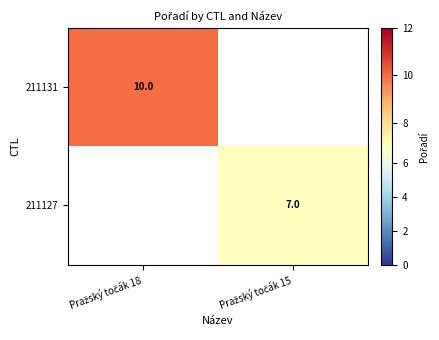

How many positive values does the 211131 series have?

1